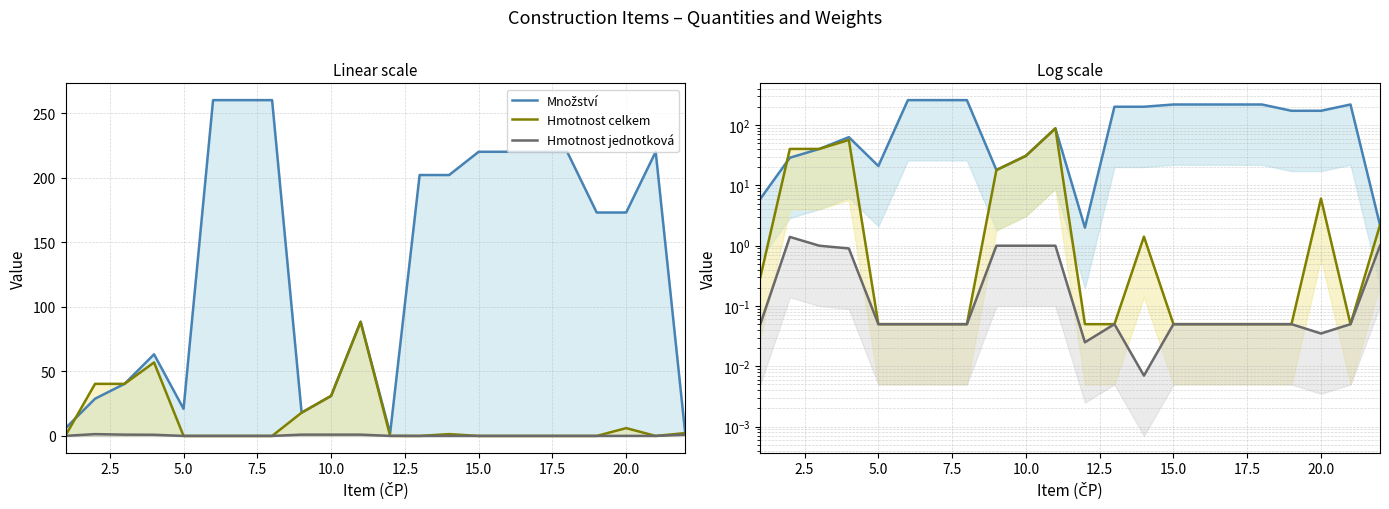

How many interior local valleys does the Hmotnost celkem series have?

1